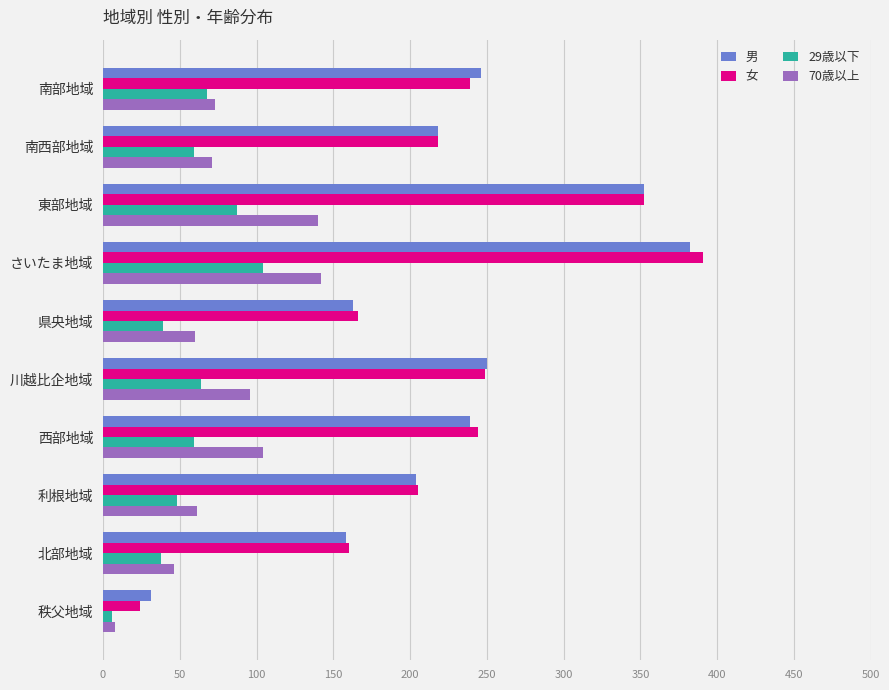

True or false: 29歳以下 has a value of 104 at さいたま地域.

True